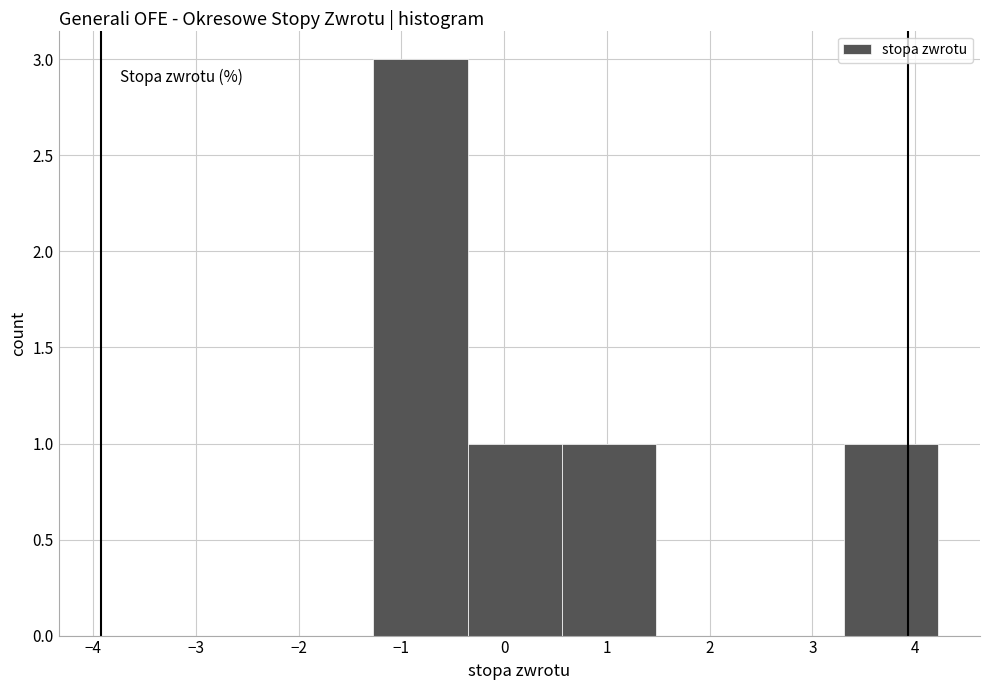

Which range on the x-axis has the tallest bar?

-1.3 to -0.4